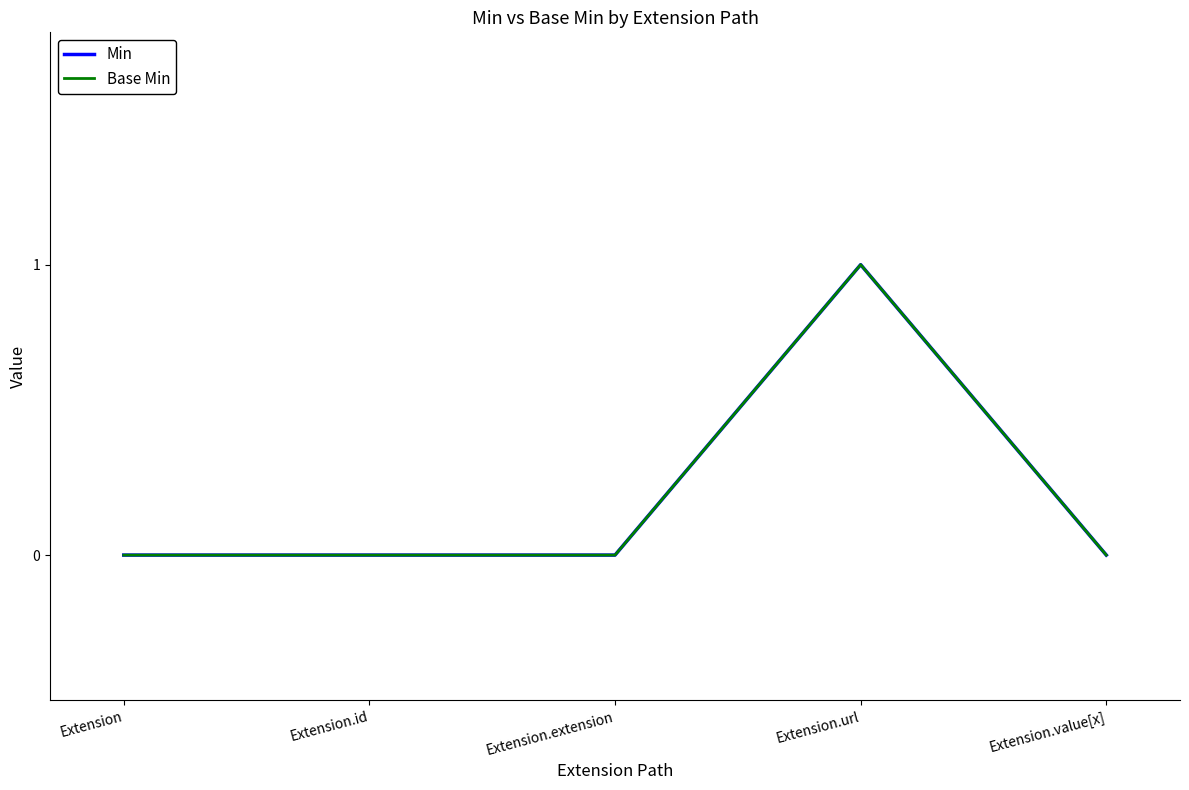

List the series in order of their peak value, lowest first.

Min, Base Min